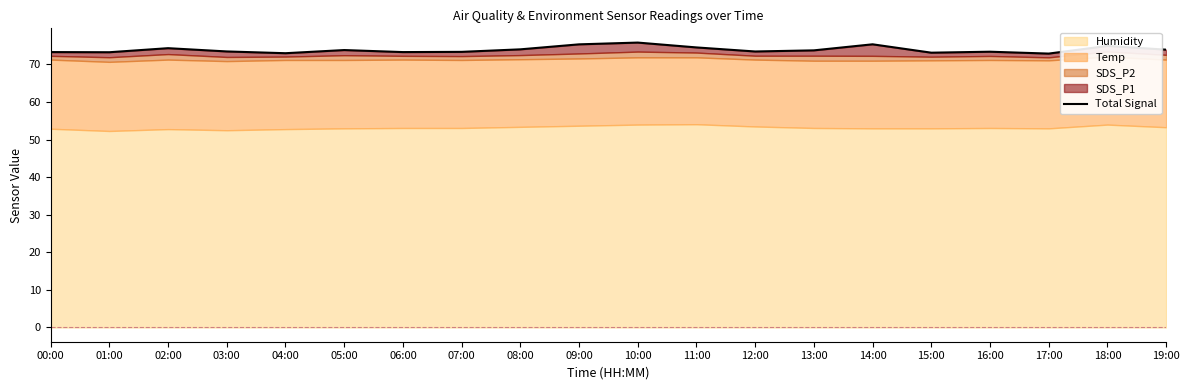

What is the difference between the second highest and second lowest values?

2.4